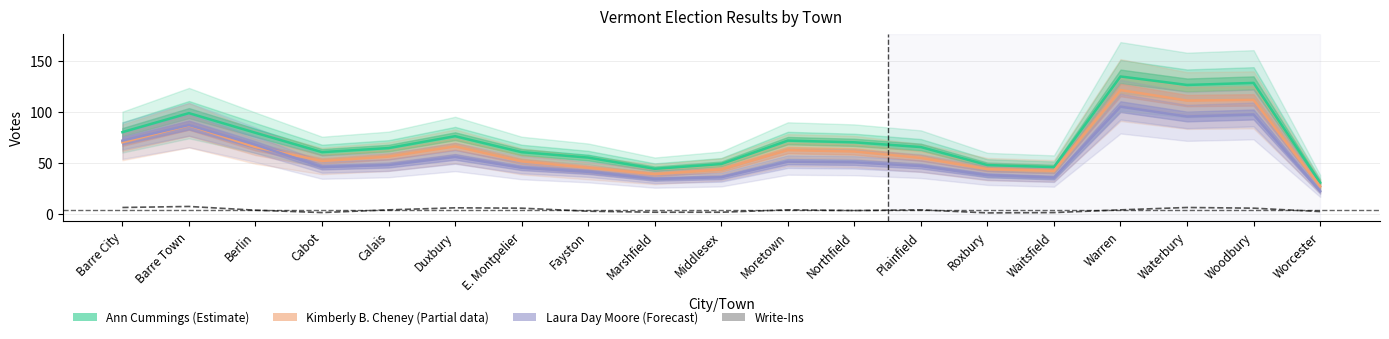

At which category does the chart reach its minimum across all series?

Roxbury